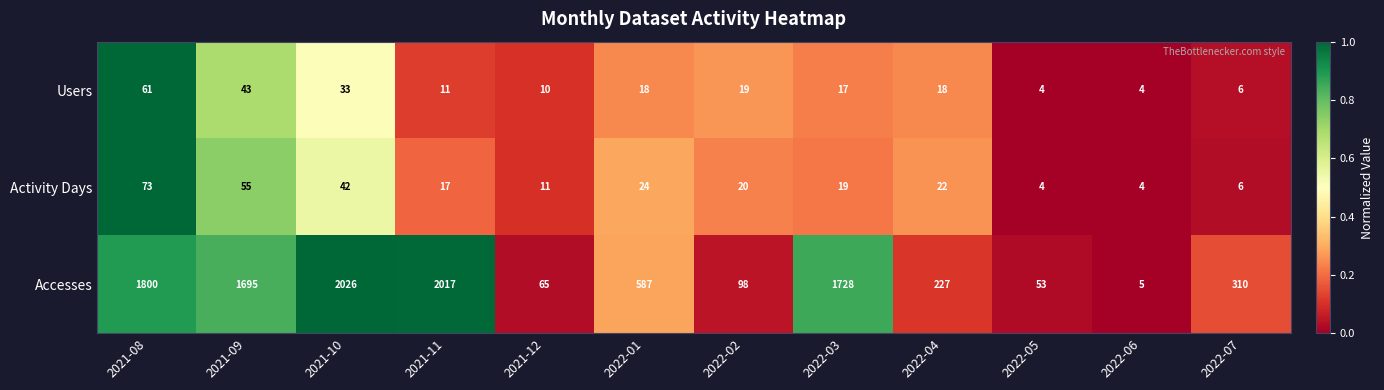

The Activity Days series shows 4 at 2022-06. True or false?

True